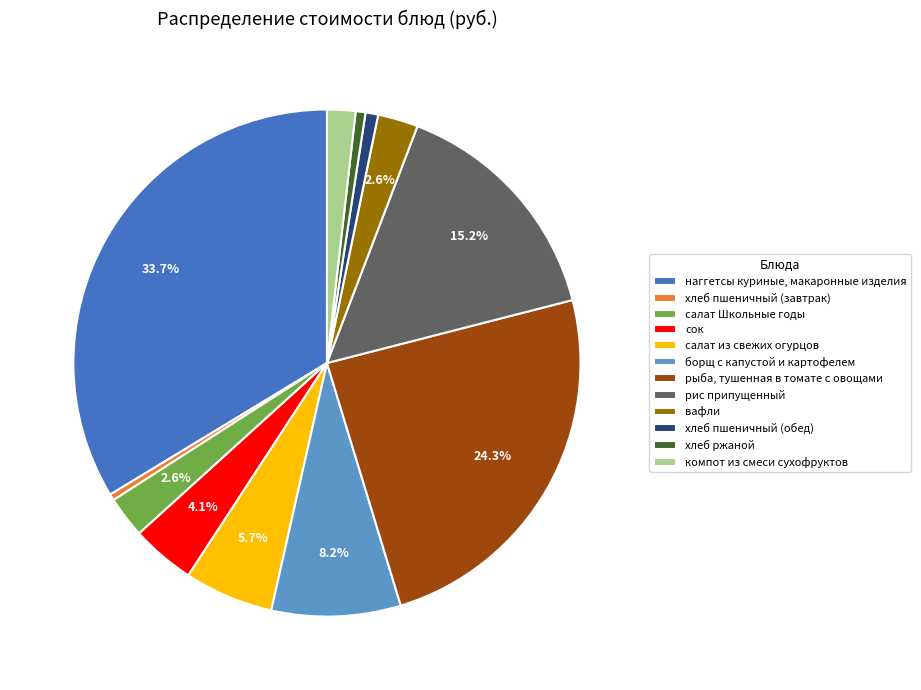

How many slices are in this pie chart?

12